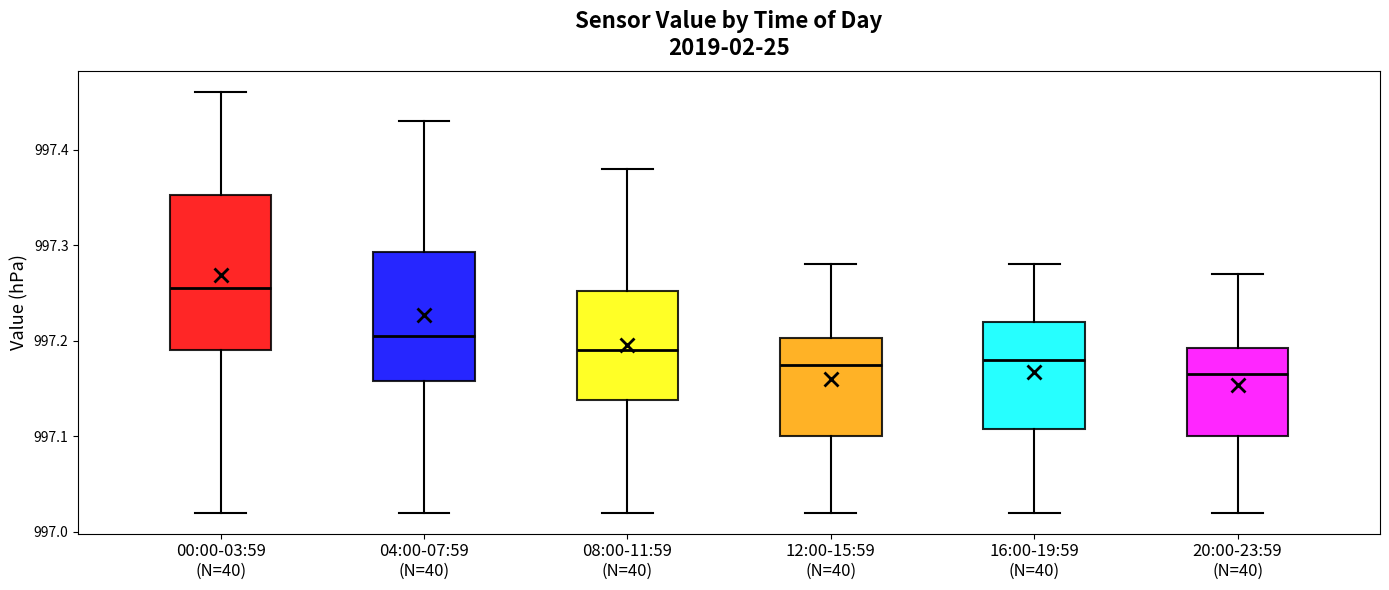

Comparing the boxes themselves (not the whiskers), which one is the tallest?

00:00-03:59 (N=40)